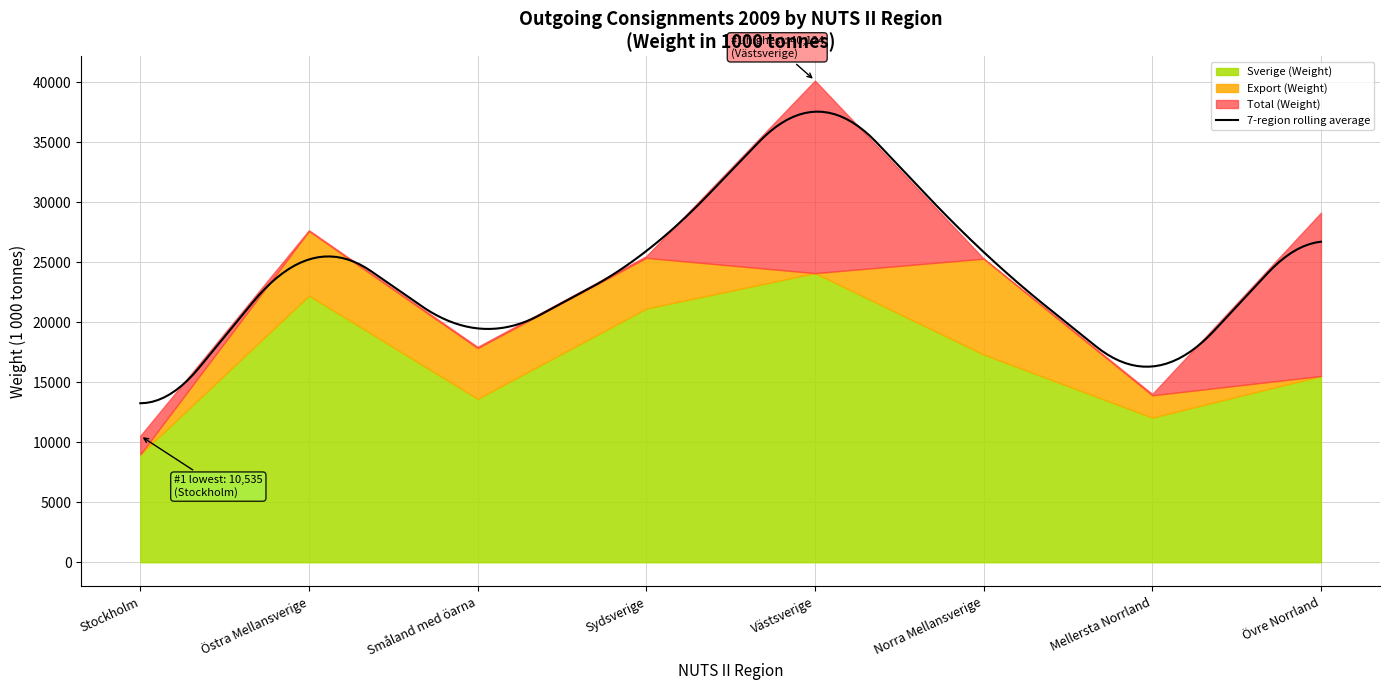

What is the label of the 5th point from the right?

Sydsverige